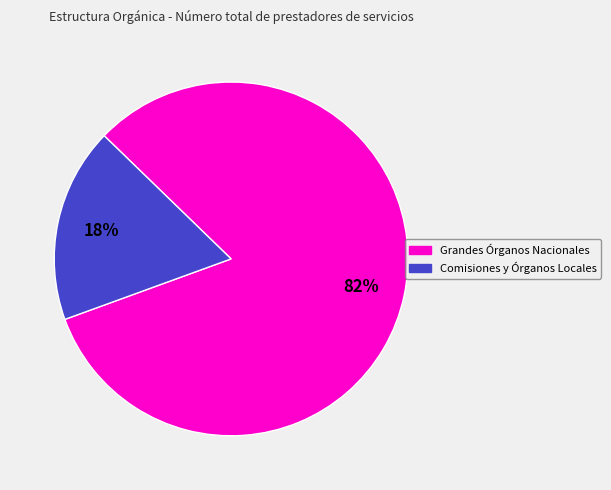

True or false: Comisiones y Órganos Locales accounts for 18% of the total.

True